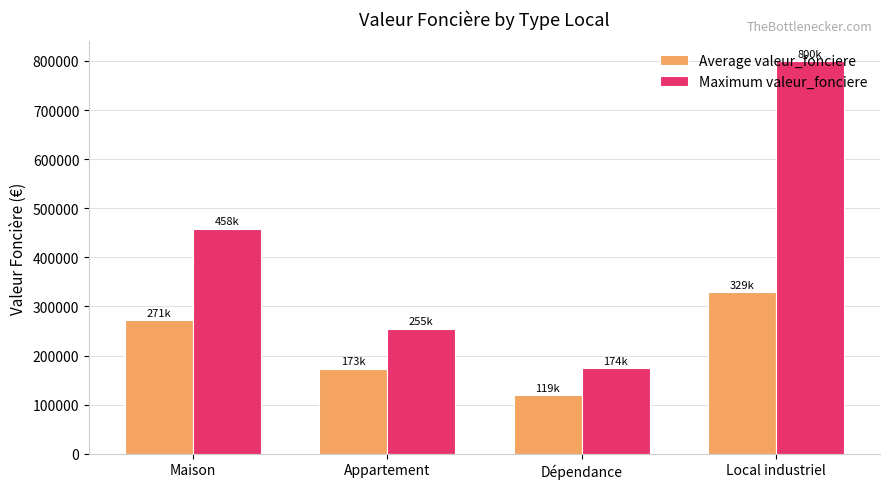

What is the difference between the maximum and second lowest values in the Maximum valeur_fonciere series?

545425.0